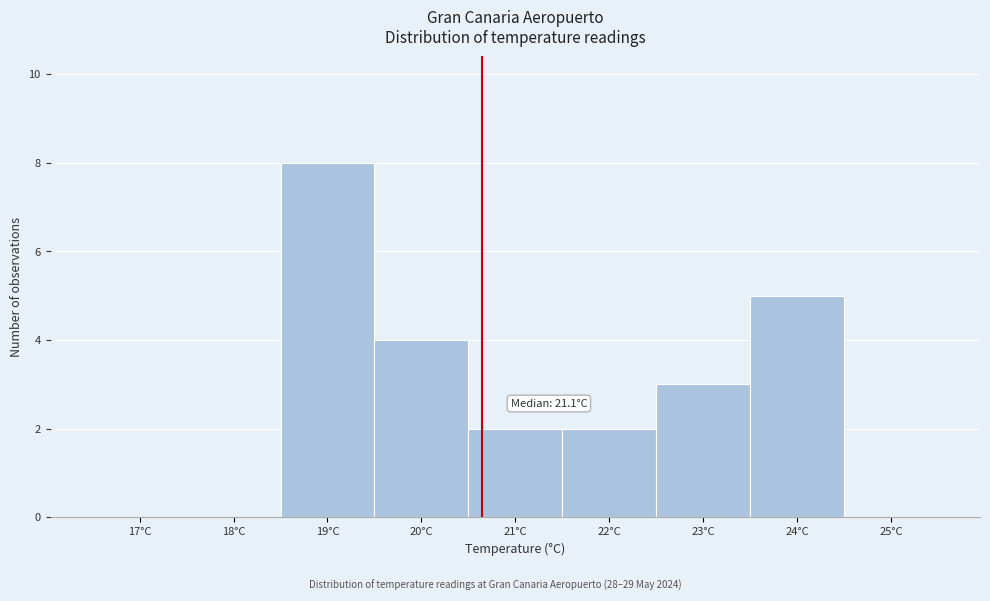

Reading left to right, extract all data points from this chart.

17°C=0	18°C=0	19°C=8	20°C=4	21°C=2	22°C=2	23°C=3	24°C=5	25°C=0